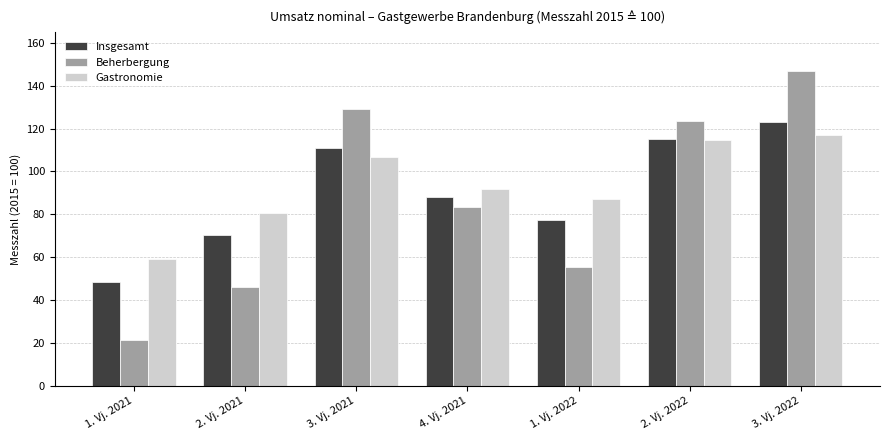

Count the number of data series in this chart.

3